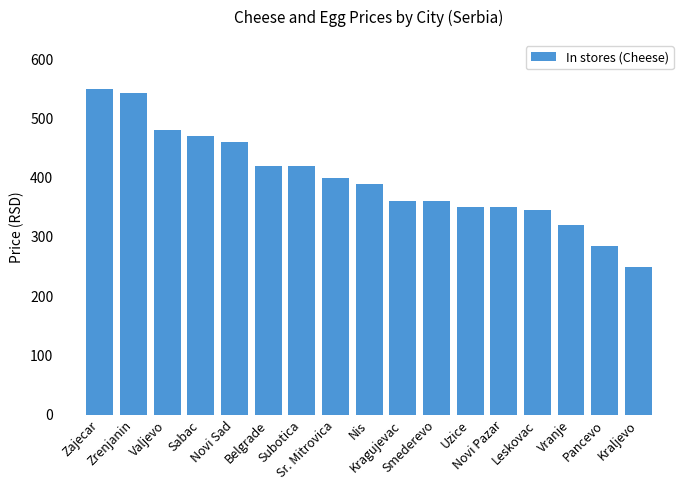

Read the value at Belgrade.

420.0